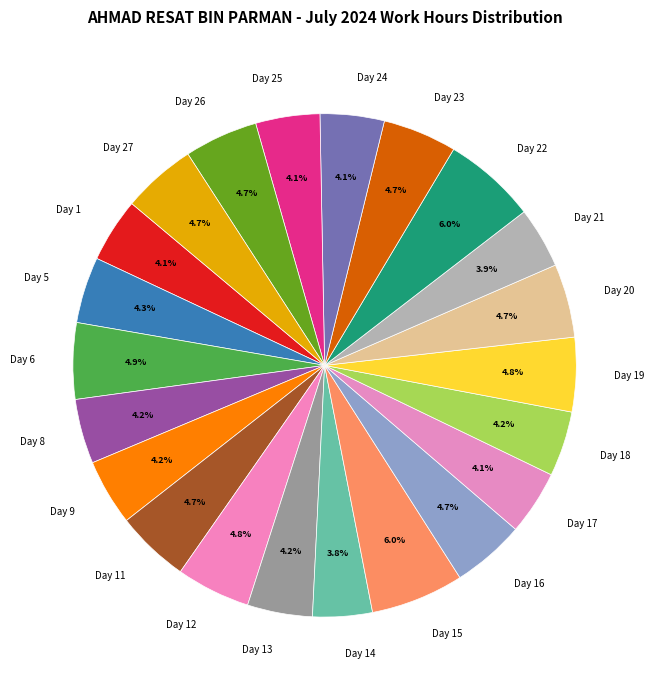

Is Day 14 the majority of the pie?

No